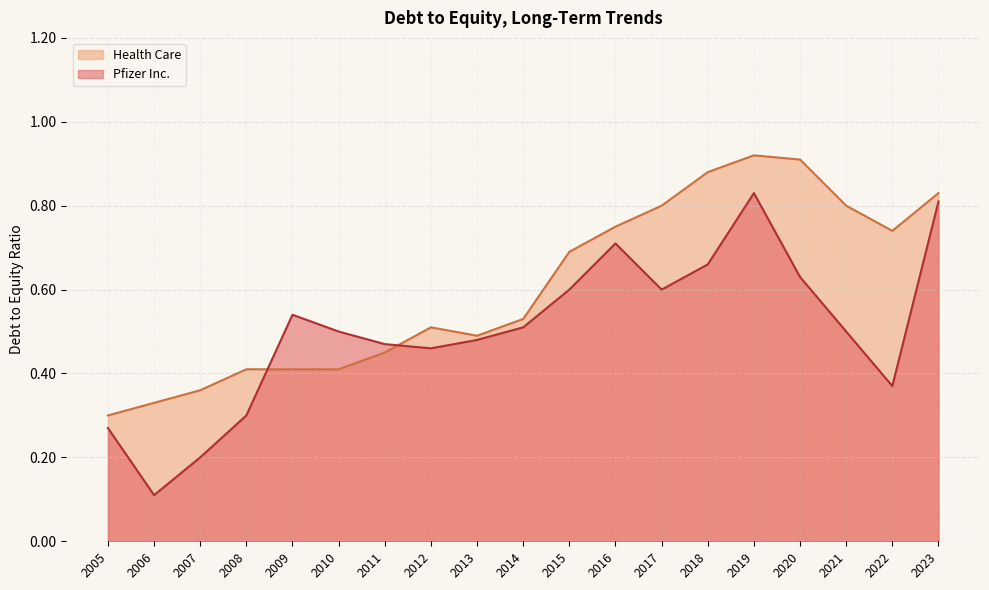

Is the value of Pfizer Inc. at 2020 greater than the value of Health Care at 2022?

No